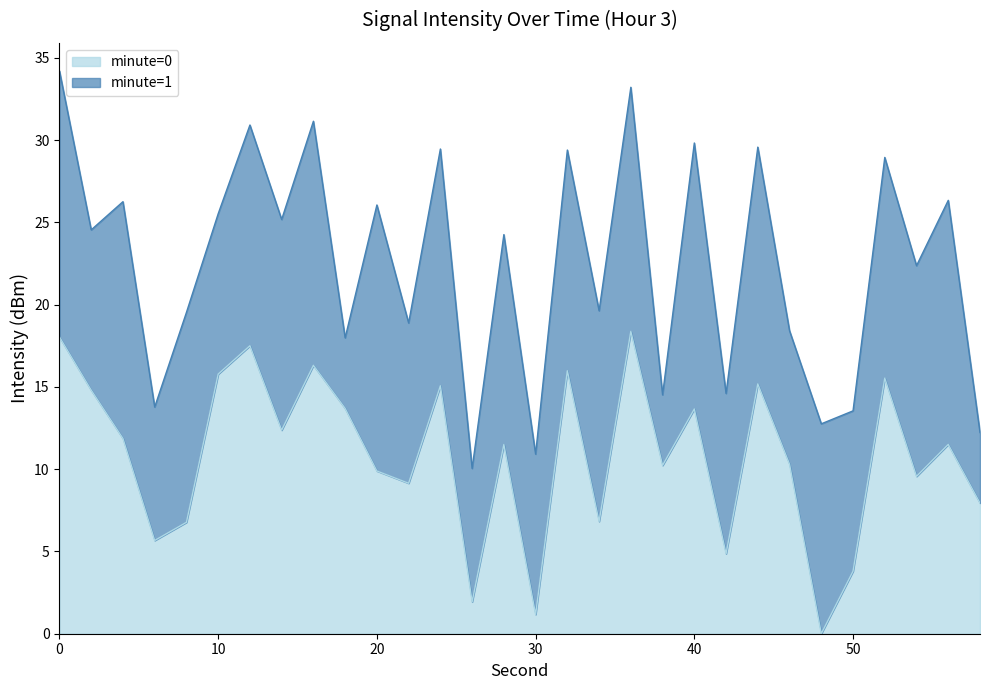

List the labels in order of value, largest first.

36, 0, 12, 16, 32, 10, 52, 44, 24, 2, 18, 40, 14, 4, 56, 28, 46, 38, 20, 54, 22, 58, 34, 8, 6, 42, 50, 26, 30, 48